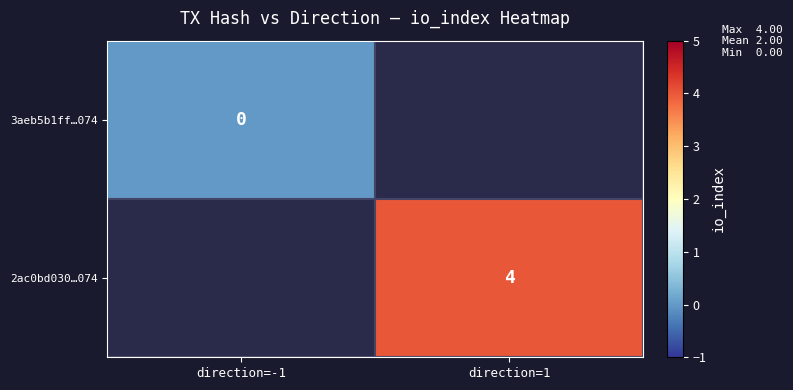

Rank the categories by 2ac0bd030…074 value from lowest to highest.

direction=-1, direction=1